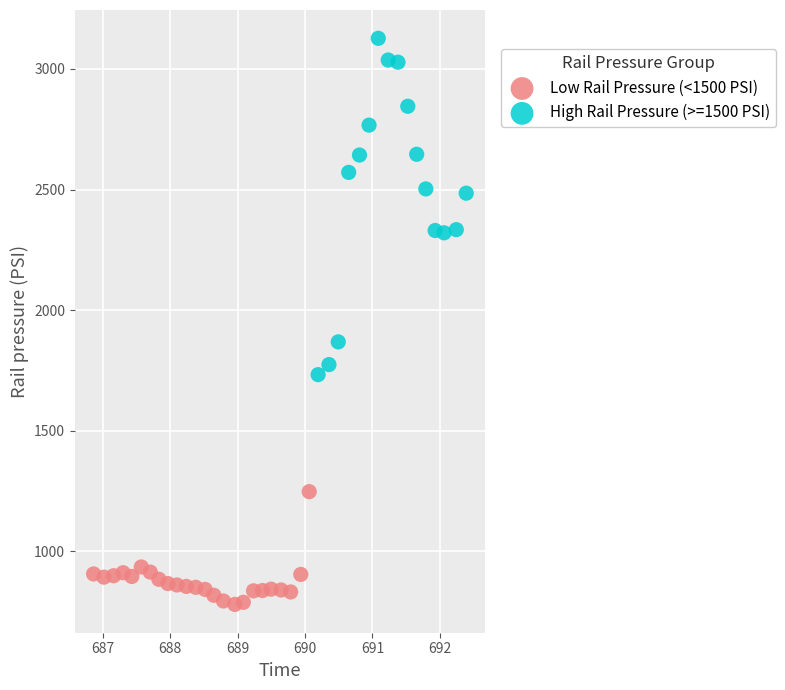

What are all the series names shown in the legend?

Low Rail Pressure (<1500 PSI), High Rail Pressure (>=1500 PSI)